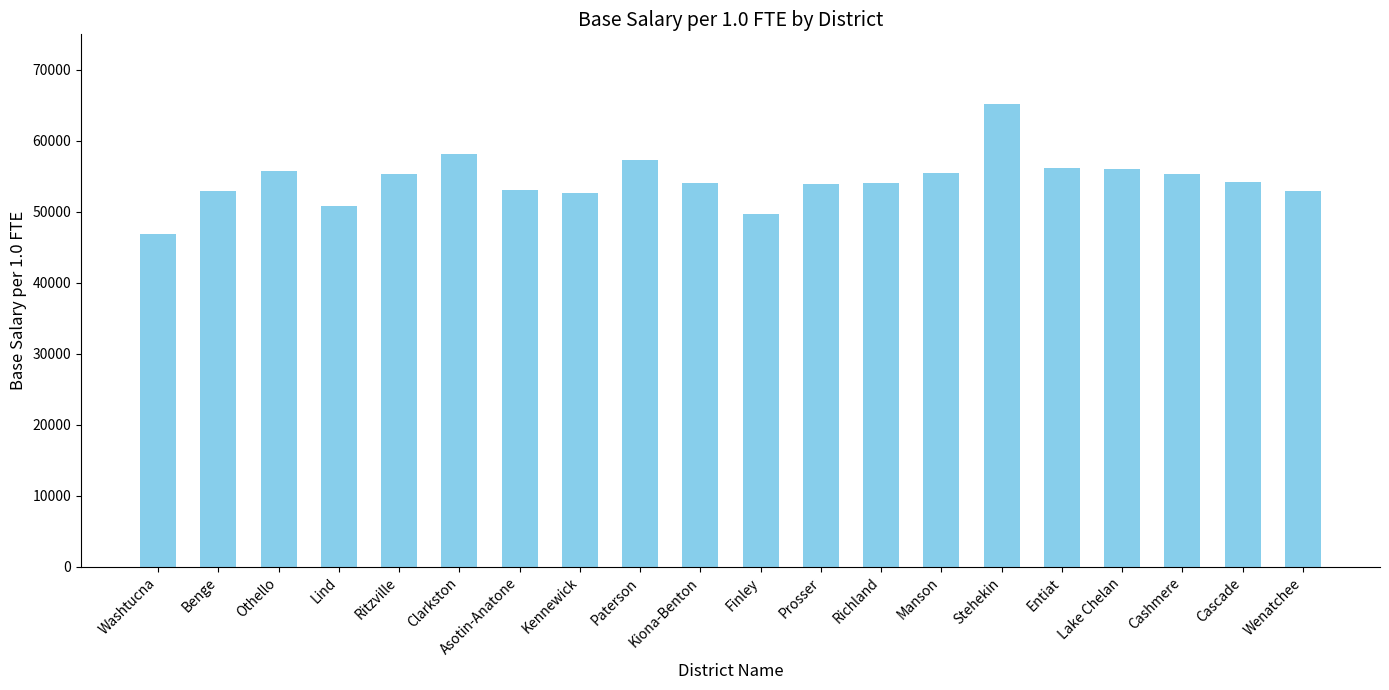

What is the maximum value shown in the chart?

65232